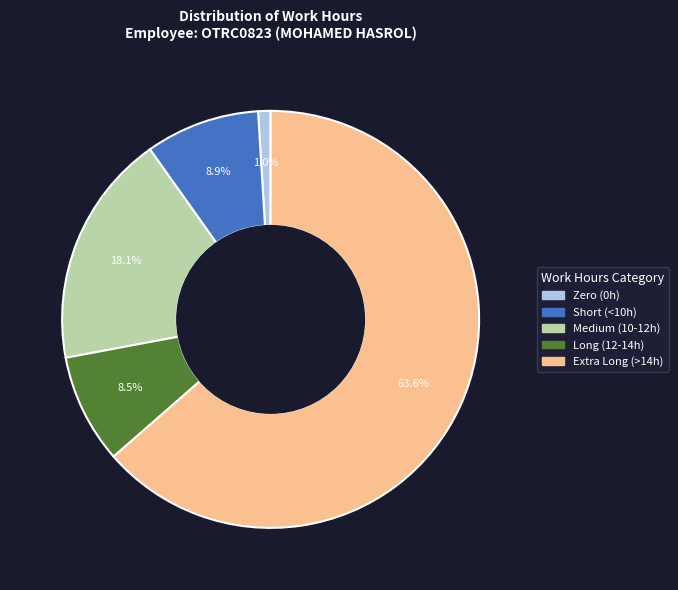

Between Medium (10-12h) and Zero (0h), which is larger?

Medium (10-12h)